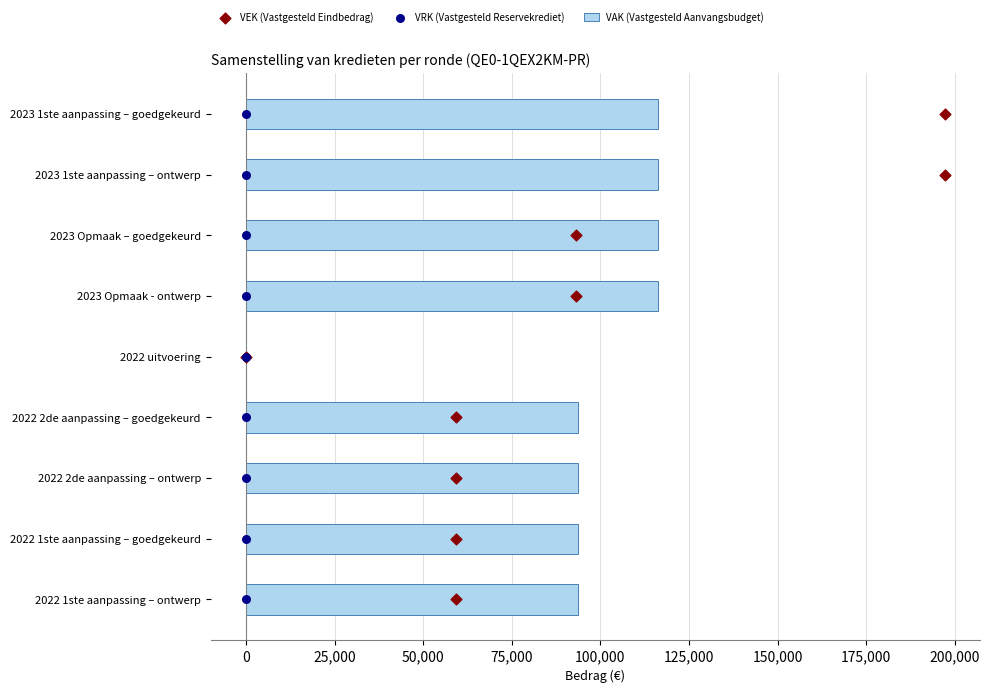

Which series contains the highest Y value?

VAK (Vastgesteld Aanvangsbudget)